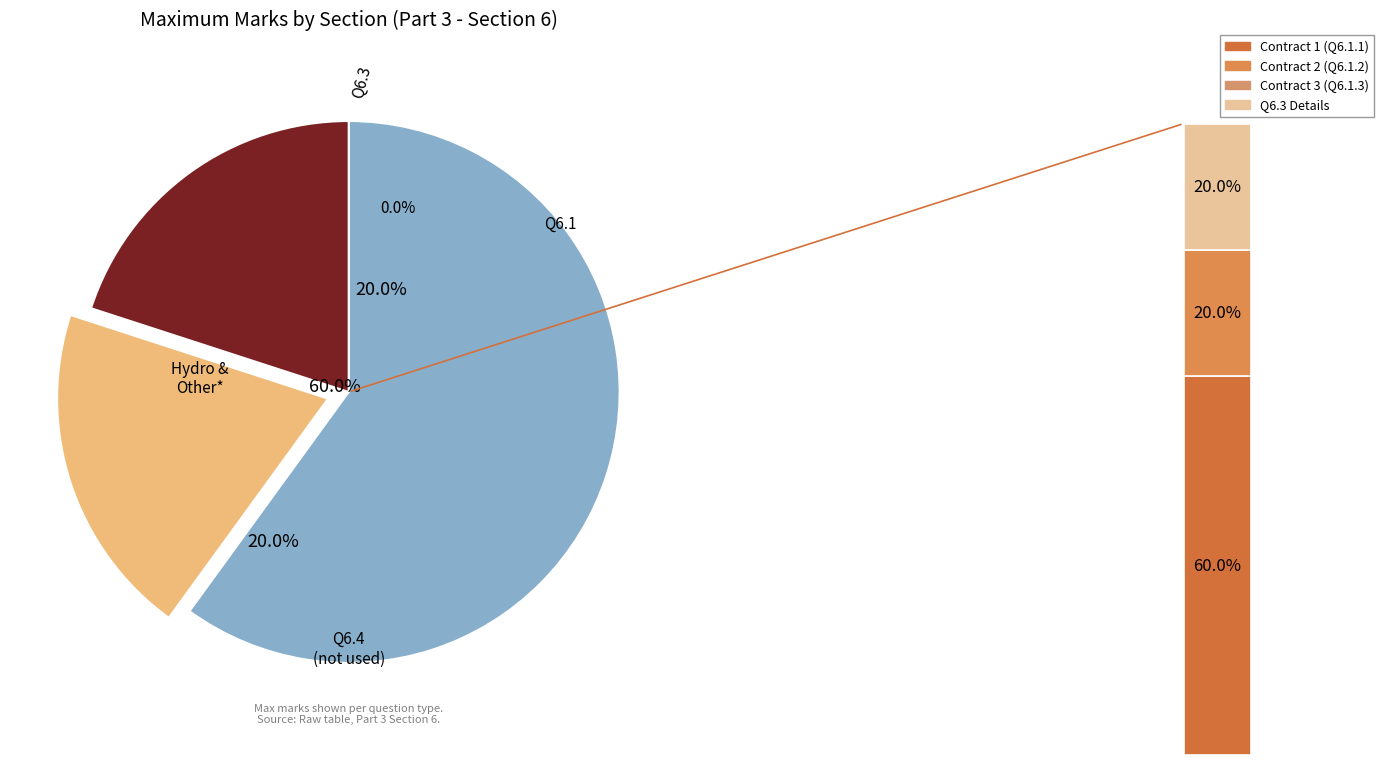

Approximately how many times larger is the value at Q6.3 compared to Q6.1?

0.3